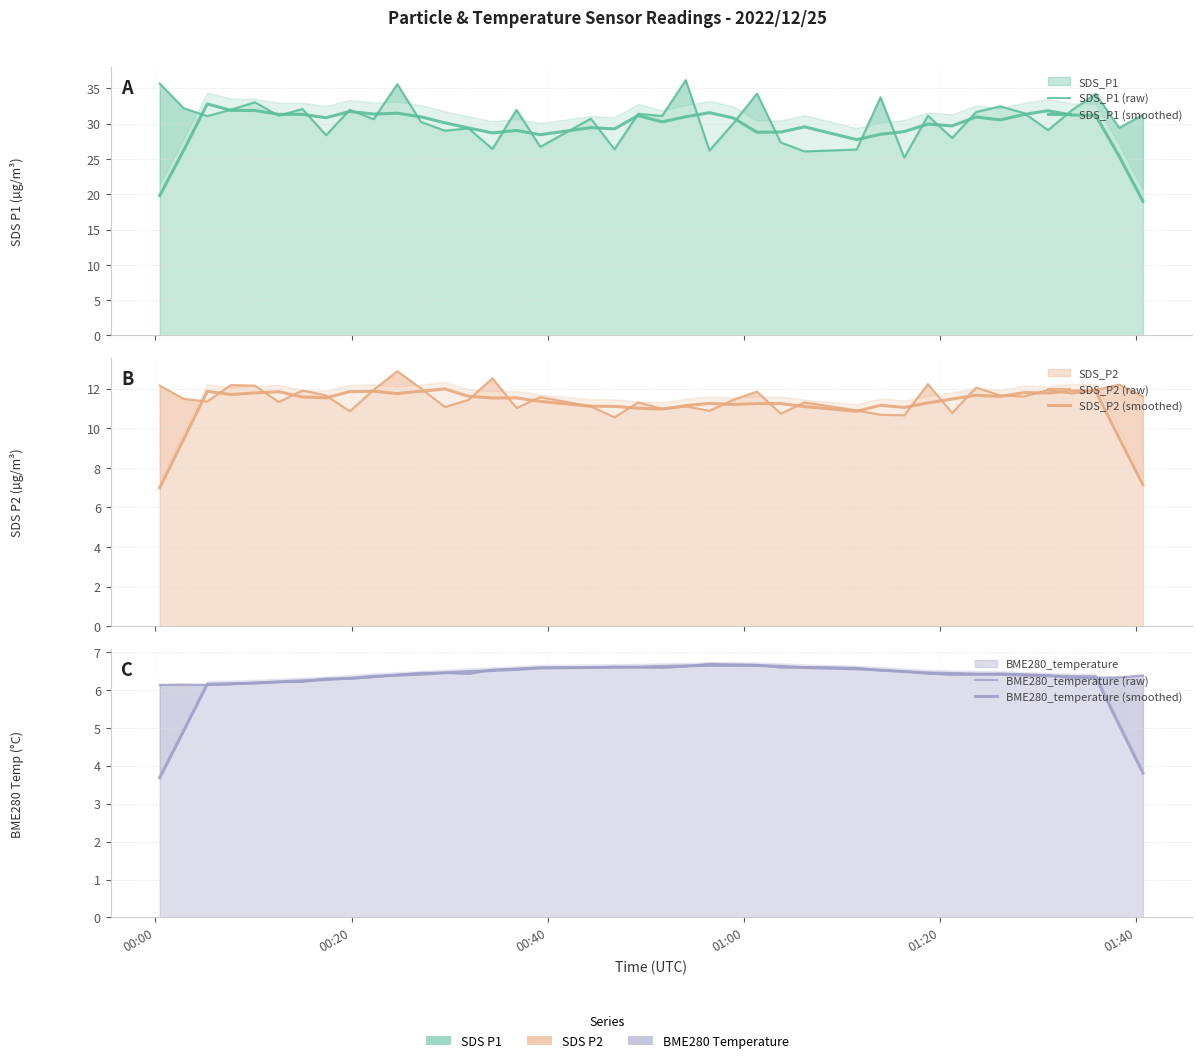

Which series has the largest range (max minus min)?

SDS_P1 (smoothed)